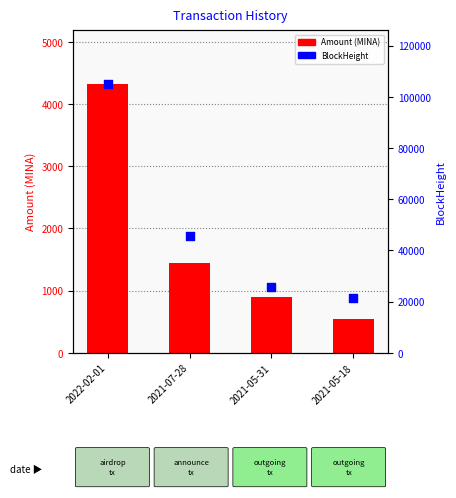

At how many categories does at least one series exceed 48110?

1